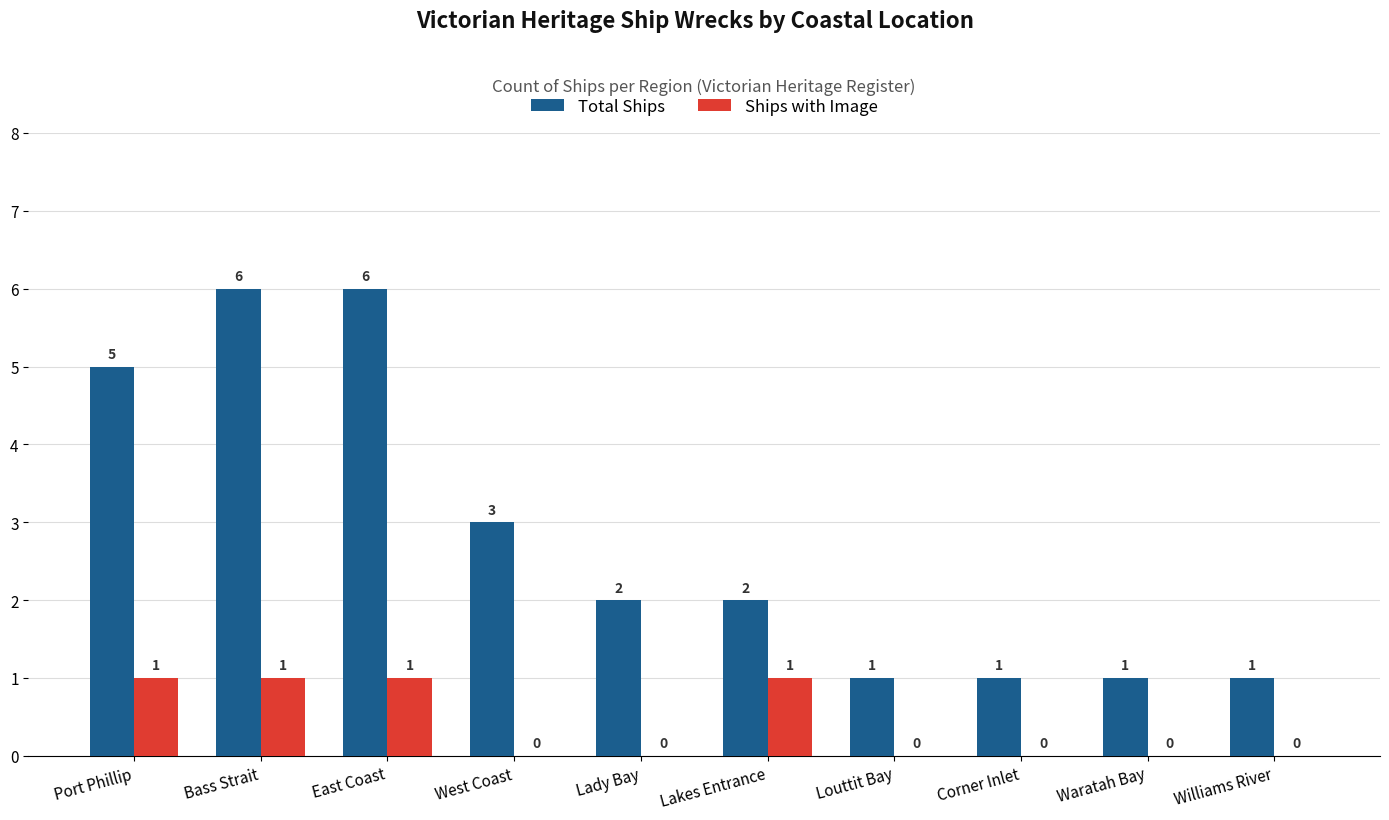

Are the bars grouped side by side (vs. stacked)?

Yes